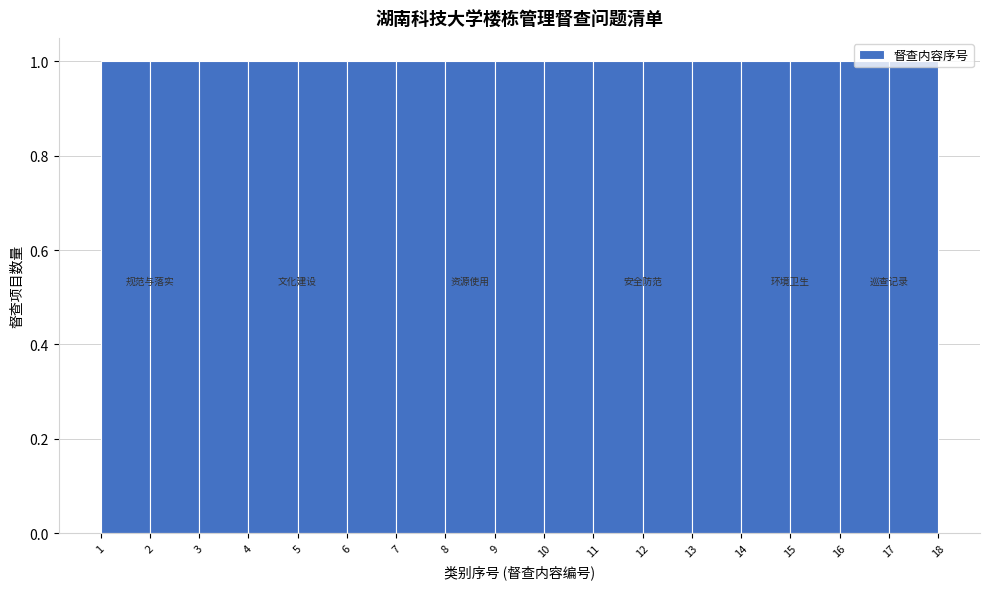

Reading left to right, list every bar in this chart as the range it spans on the x-axis followed by its height. The values are not printed on the chart, so give them approximately, as read against the axis.

1 to 2: 1
2 to 3: 1
3 to 4: 1
4 to 5: 1
5 to 6: 1
6 to 7: 1
7 to 8: 1
8 to 9: 1
9 to 10: 1
10 to 11: 1
11 to 12: 1
12 to 13: 1
13 to 14: 1
14 to 15: 1
15 to 16: 1
16 to 17: 1
17 to 18: 1